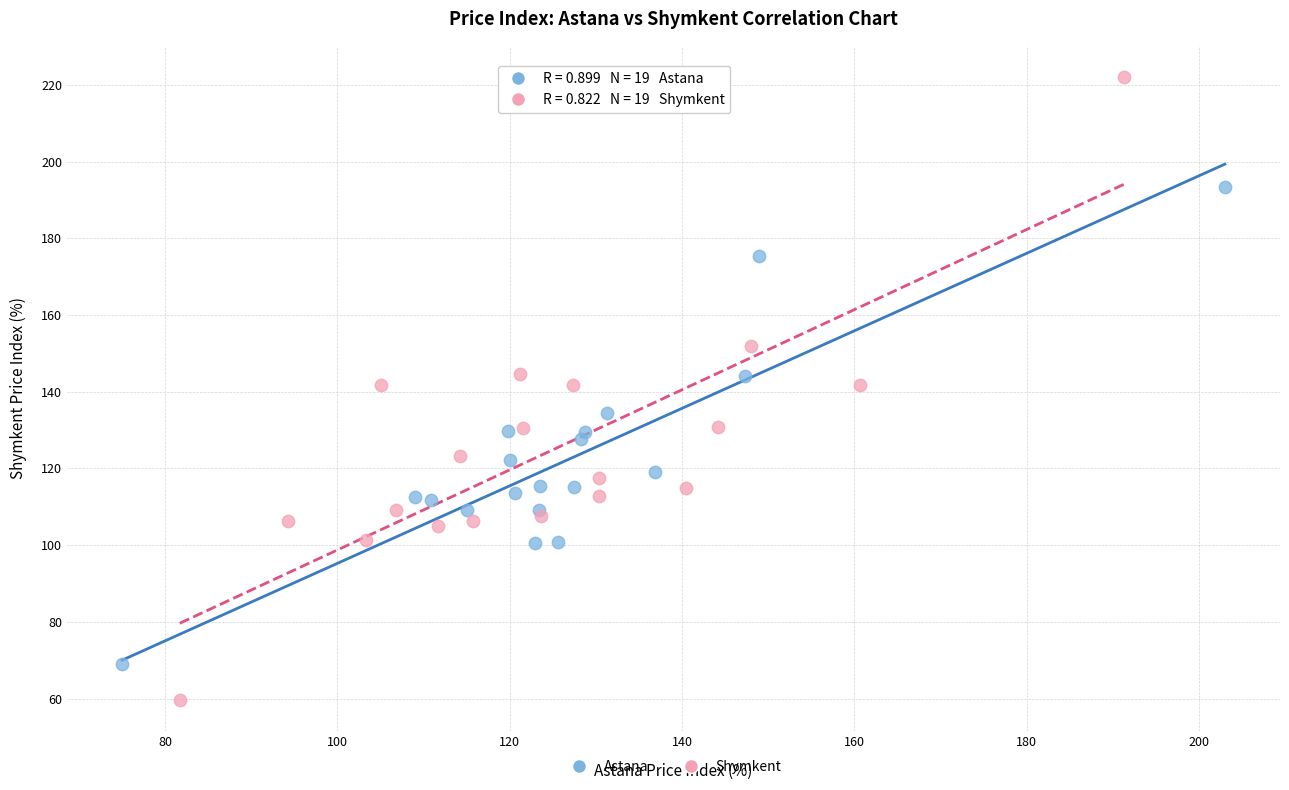

Which series reaches the minimum Y coordinate?

Shymkent